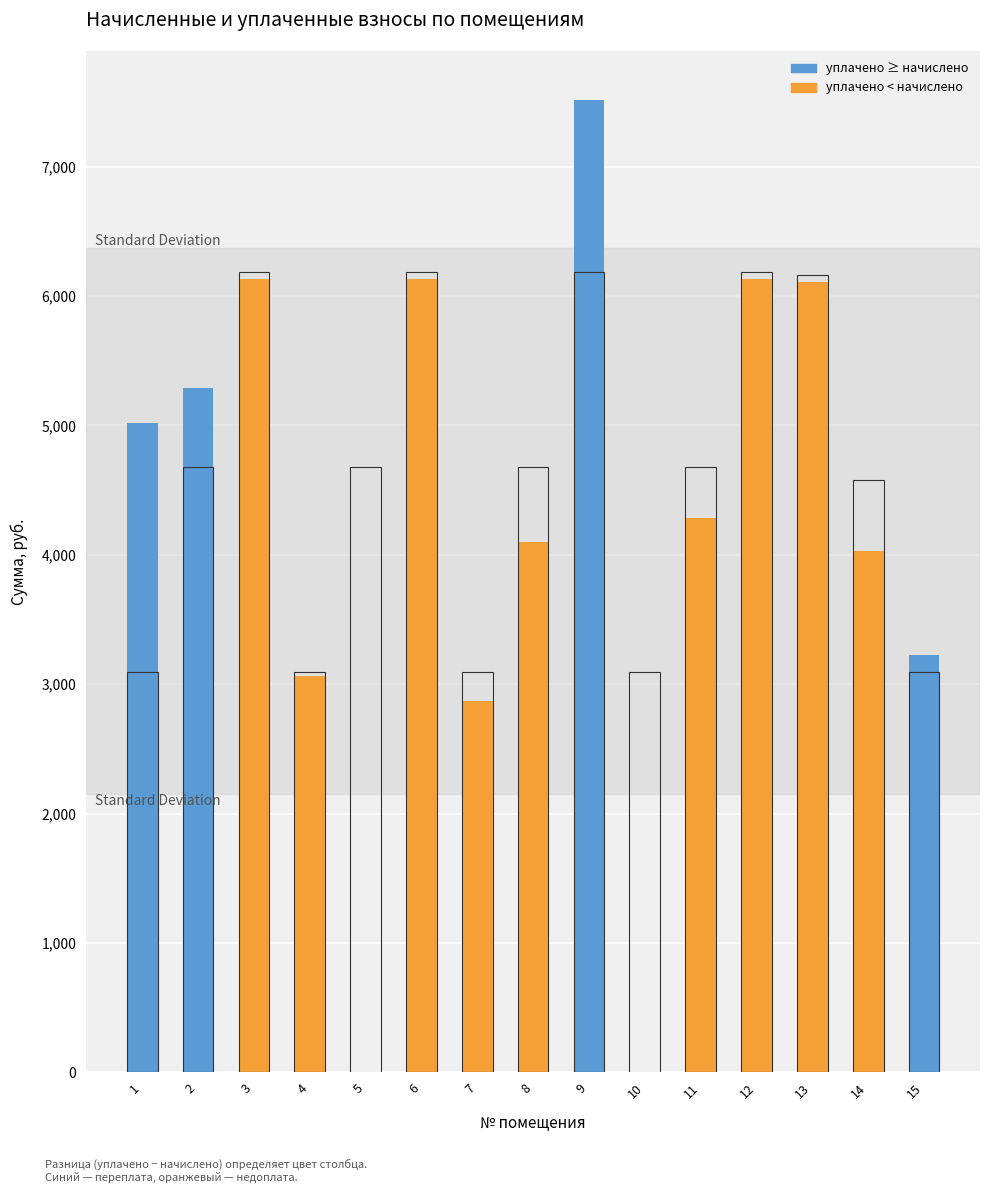

What is the value of the начислено bar at the 8th from the left?

4677.2